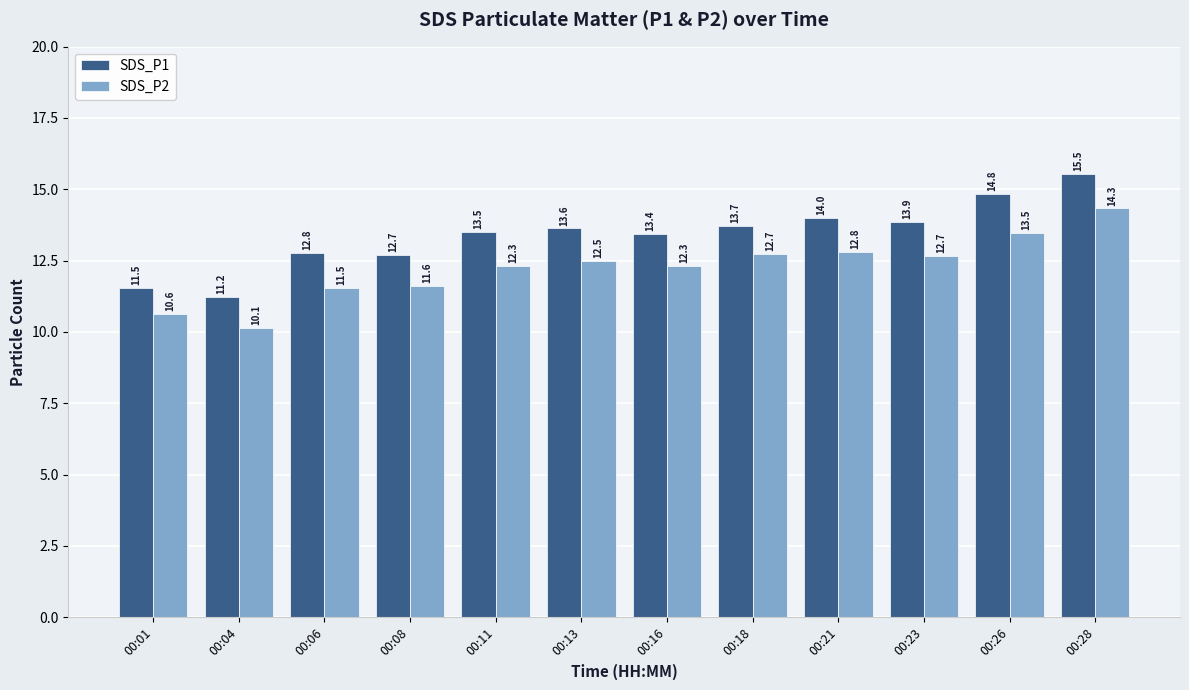

What is the difference between the maximum and minimum values in the SDS_P1 series?

4.3